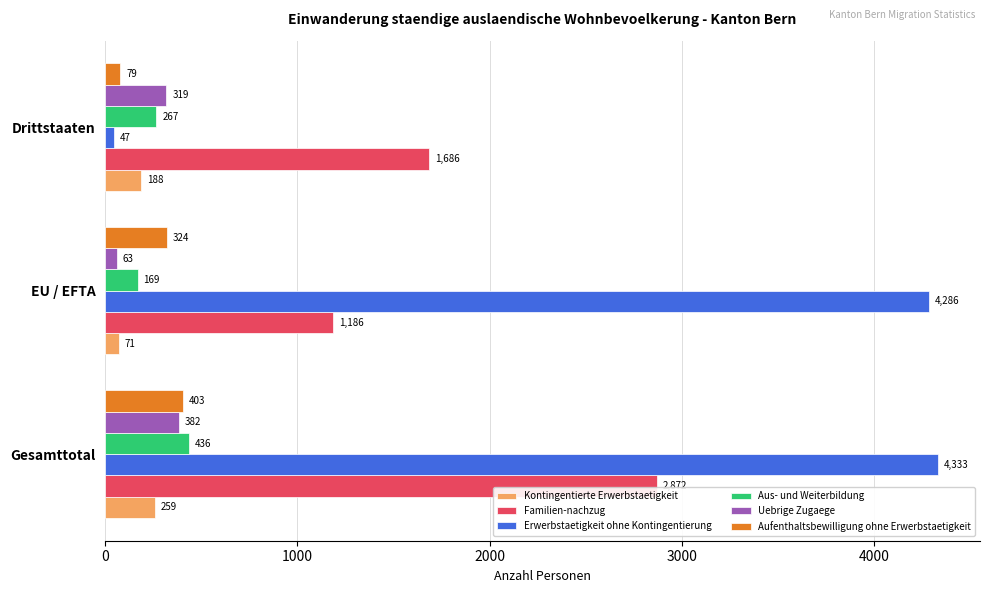

Rank the categories by Aus- und Weiterbildung value from highest to lowest.

Gesamttotal, Drittstaaten, EU / EFTA